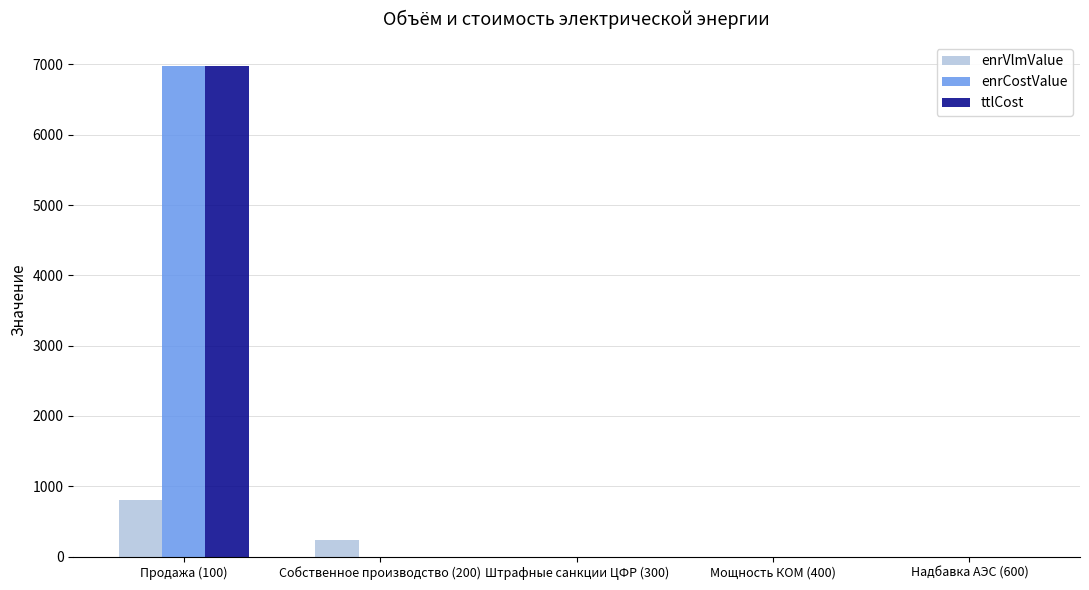

How many values in the enrVlmValue series exceed 0?

2